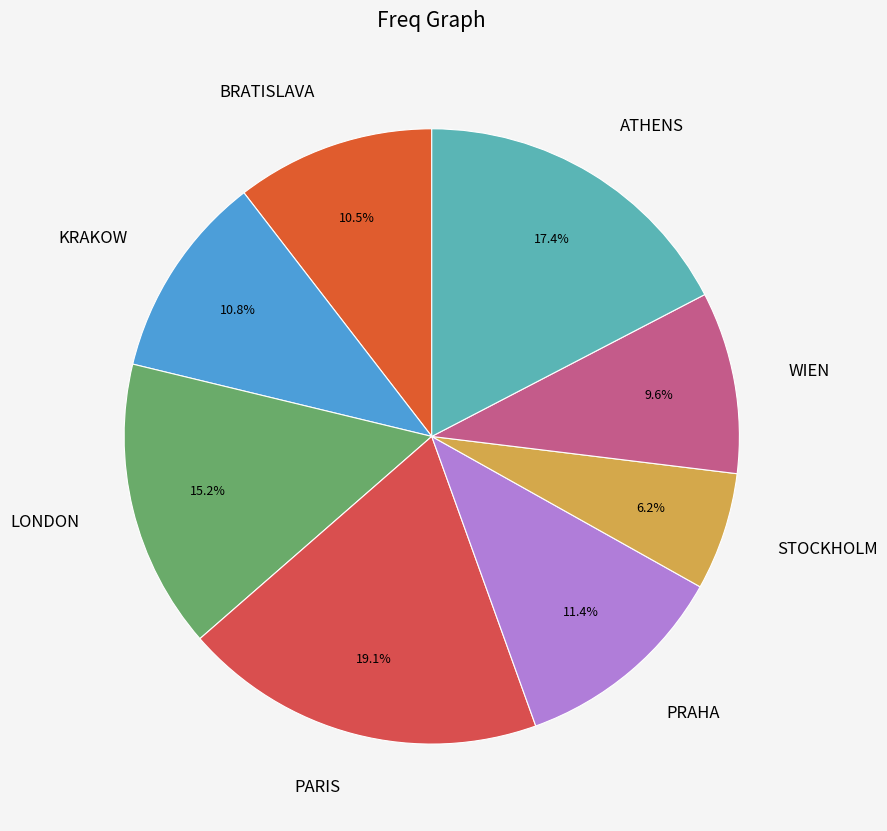

What is the largest slice in the pie chart?

PARIS